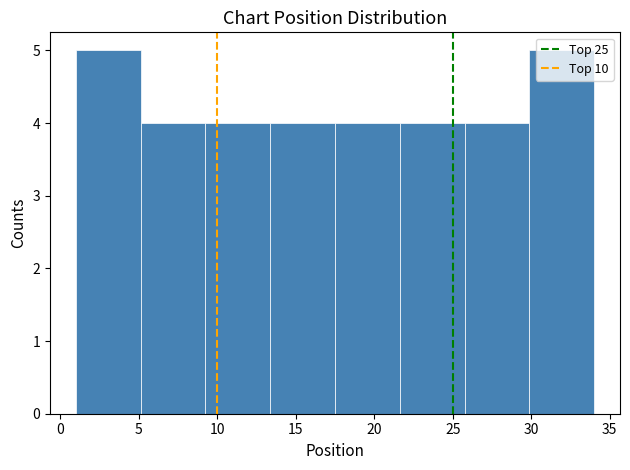

Reading left to right, list every bar in this chart as the range it spans on the x-axis followed by its height. Neither the bar edges nor the heights are printed on the chart, so give them approximately, as read against the axes.

1.0 to 5.0: 5
5.0 to 9.5: 4
9.5 to 13.5: 4
13.5 to 17.5: 4
17.5 to 21.5: 4
21.5 to 26.0: 4
26.0 to 30.0: 4
30.0 to 34.0: 5